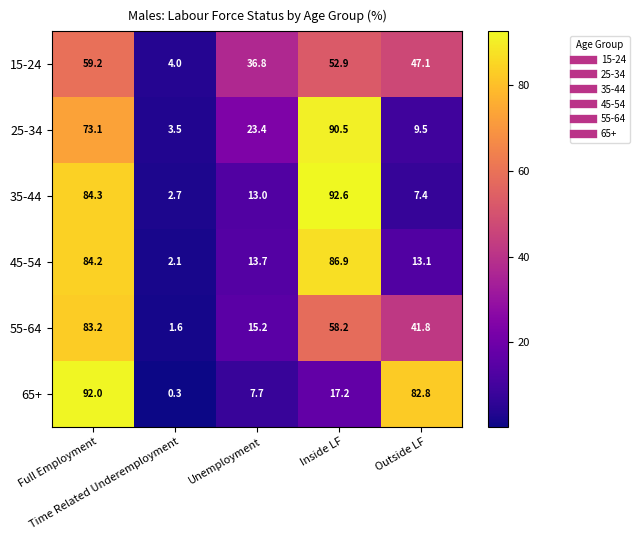

What is the spread (max minus min) of values at Inside LF?

75.4